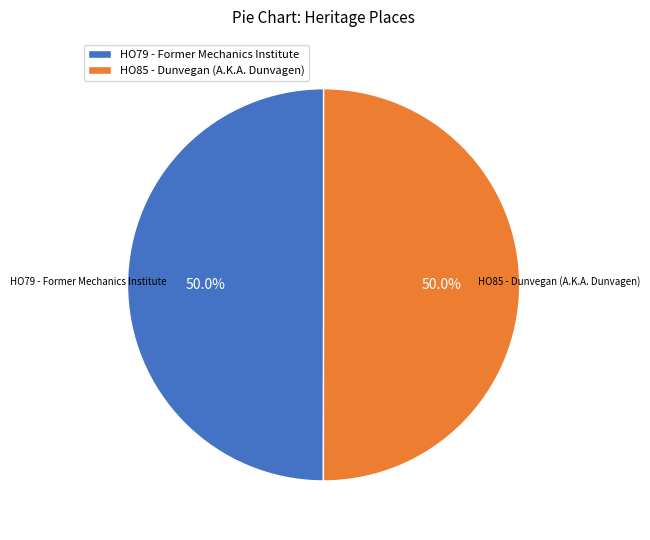

What percentage is NOT represented by HO79 - Former Mechanics Institute?

50.0%